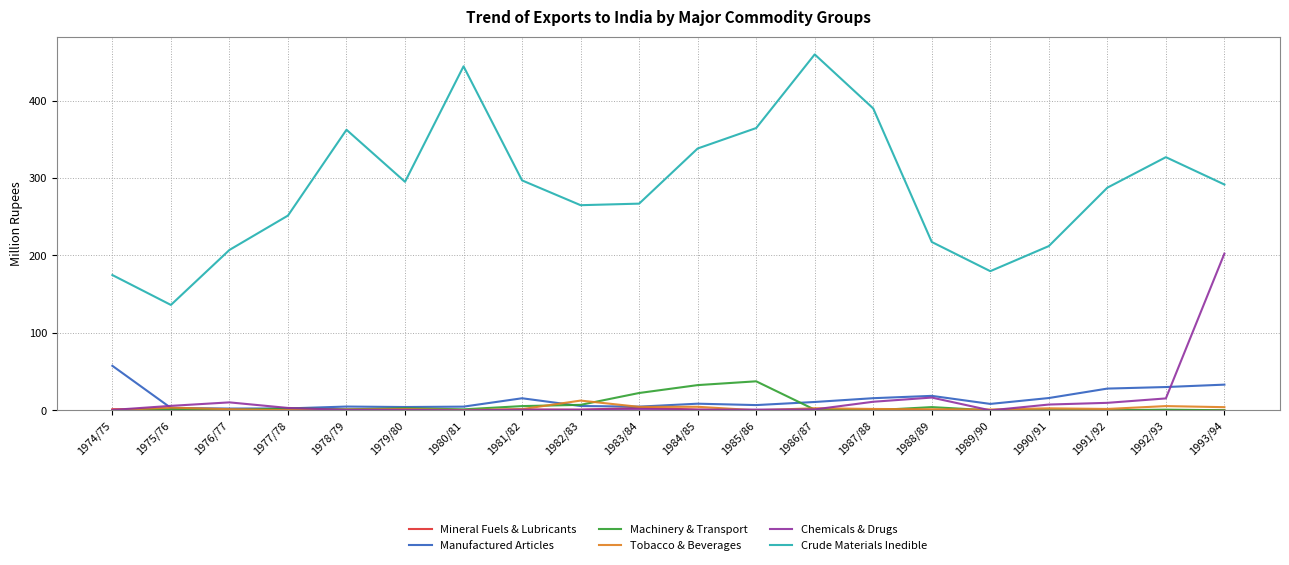

Does the chart have visible grid lines?

Yes